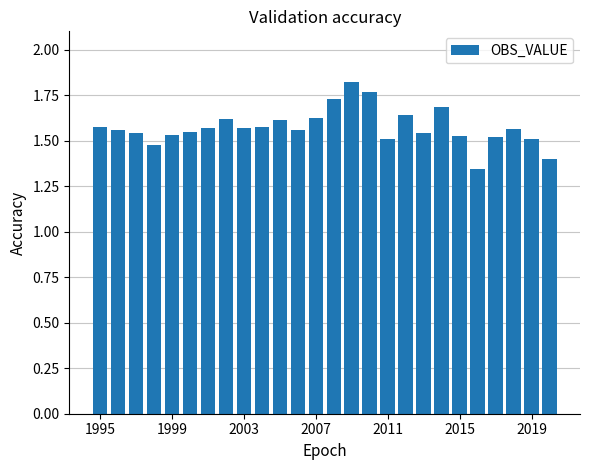

How many bars are there in total?

26